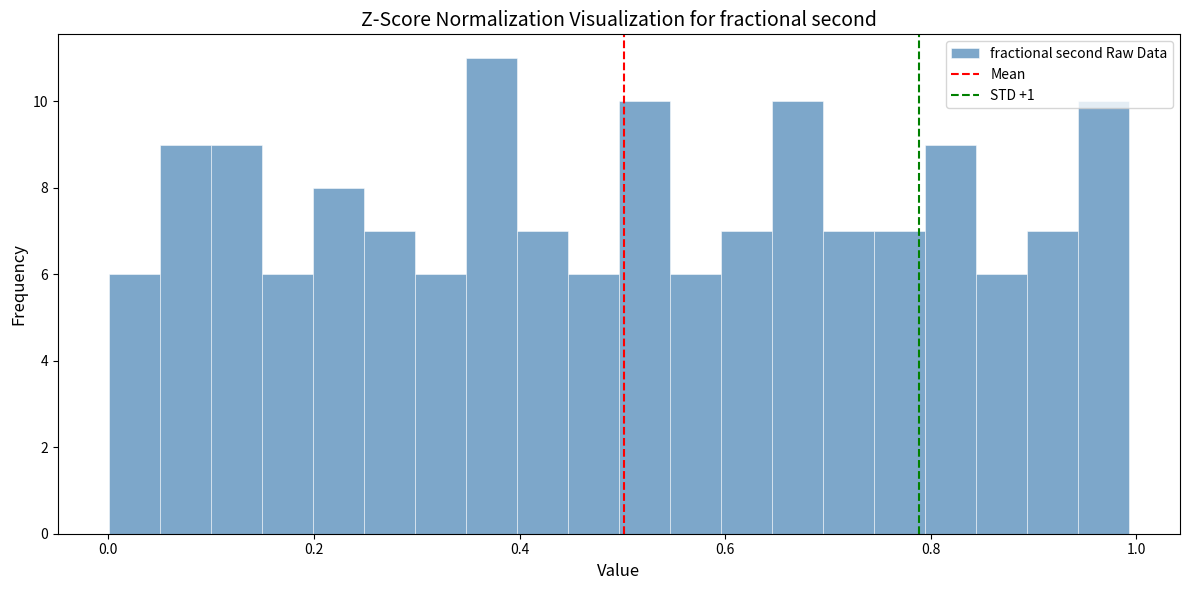

Around what value on the x-axis is the tallest bar? Give the approximate position of its centre, as read against the axis.

0.38